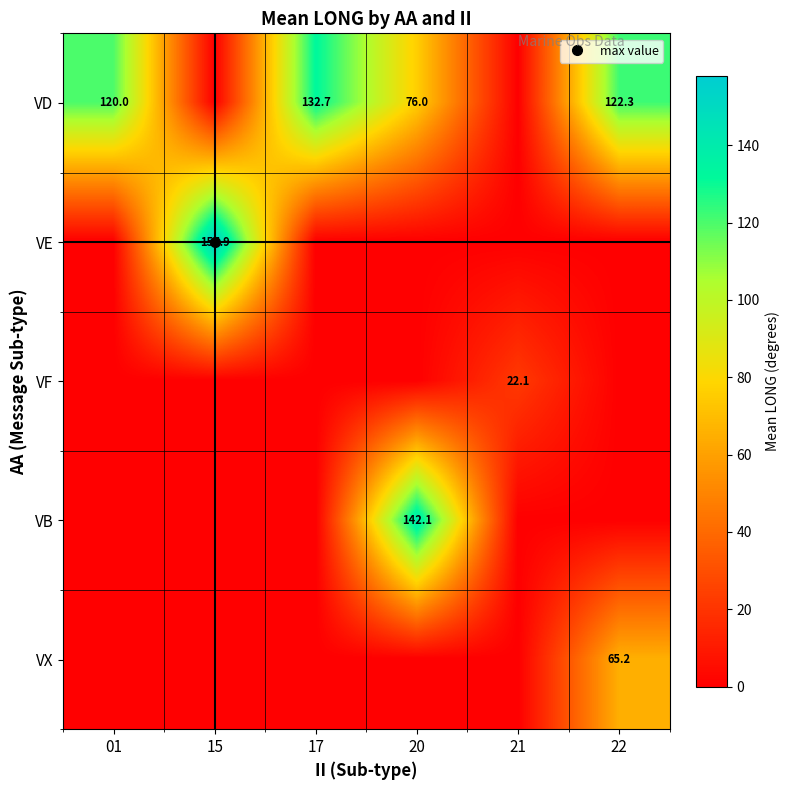

What is the total value across all series at 20?

218.1